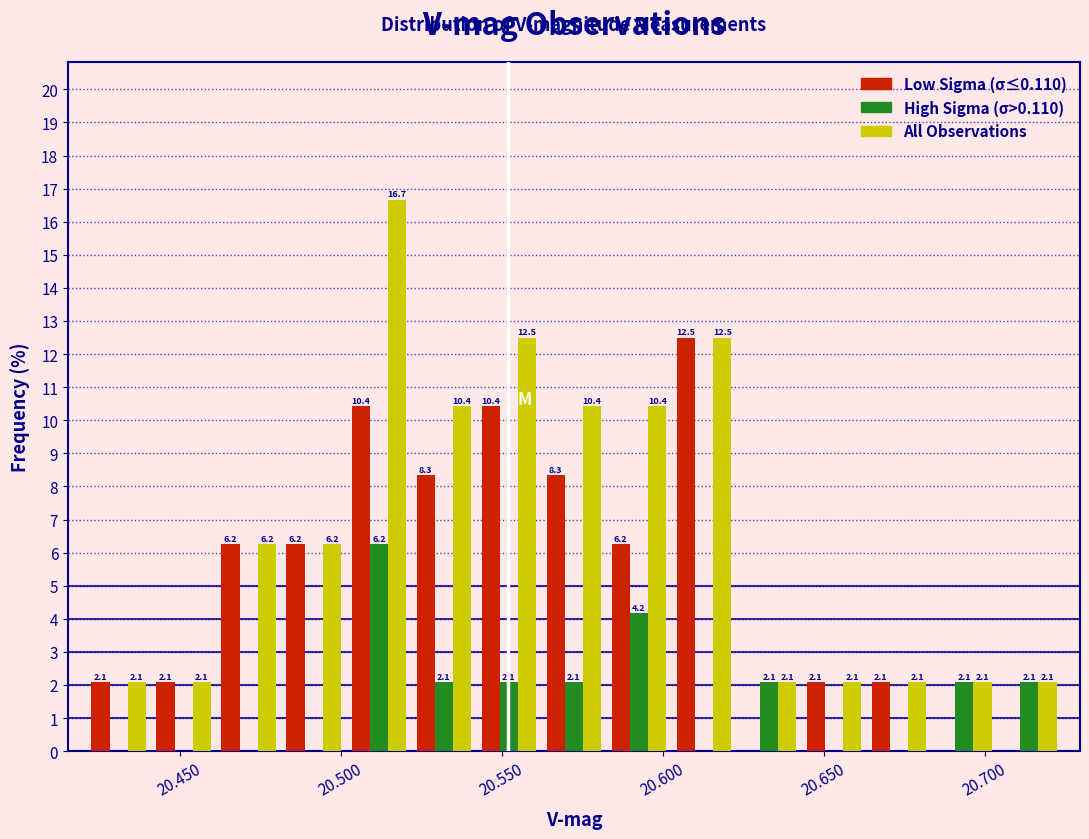

In the Low Sigma (σ≤0.110) series, which range on the x-axis has the tallest bar?

20.605 to 20.625